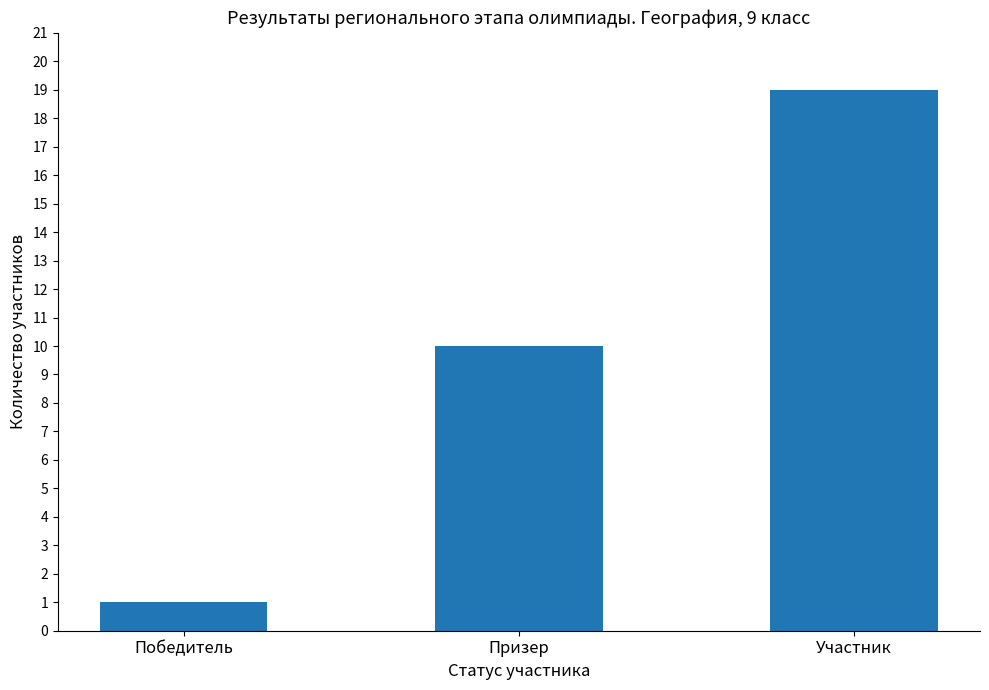

Are the bars horizontal?

No